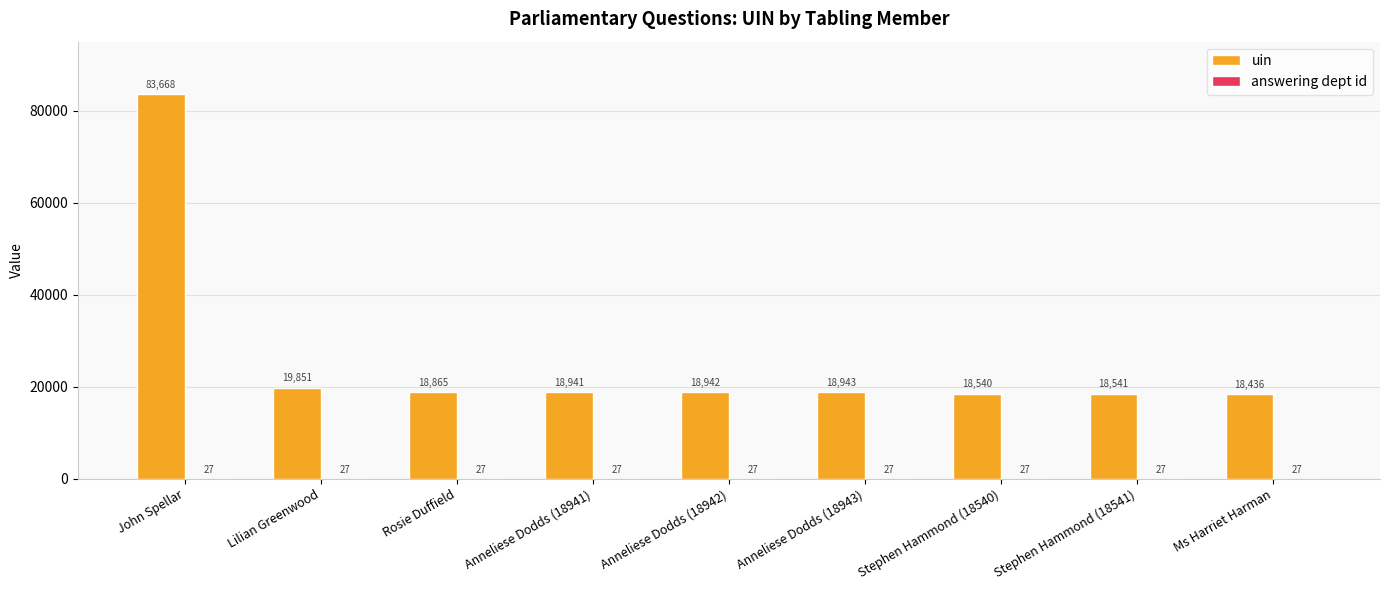

At which label does uin reach its peak?

John Spellar